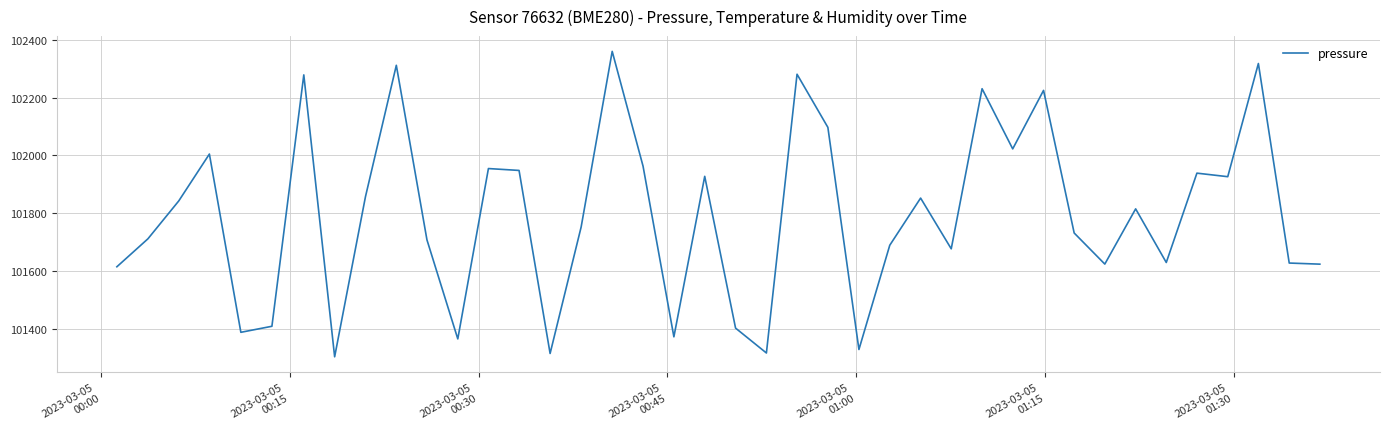

What is the minimum value shown in the chart?

101304.2